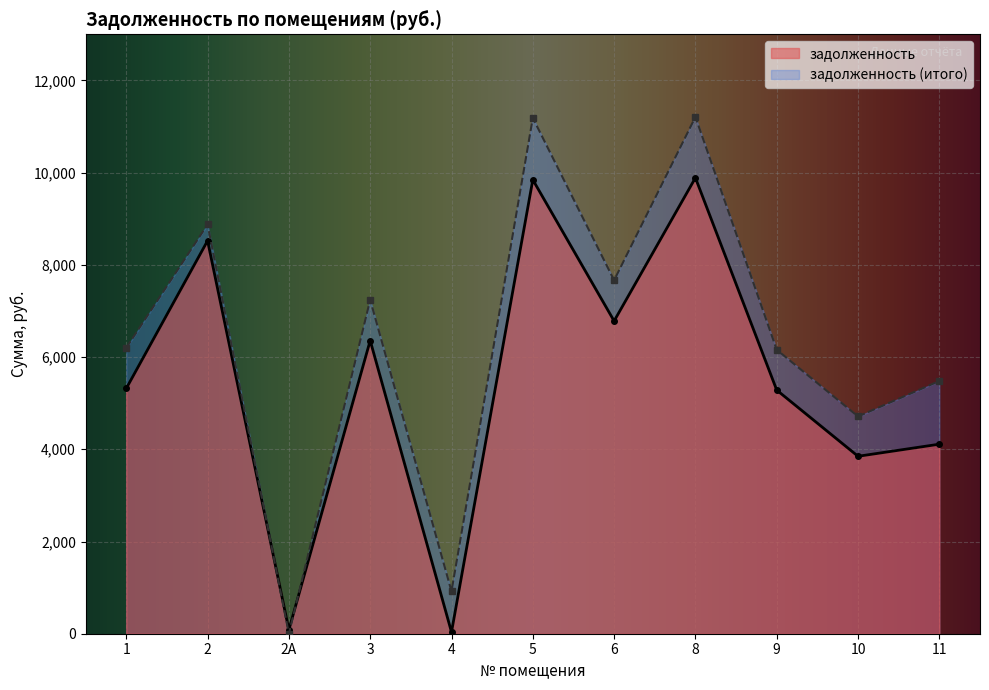

Reading left to right, list all the values displayed in this chart.

задолженность: 5319.5	8523.0	83.2	6358.3	36.0	9845.2	6782.0	9887.4	5283.3	3848.3	4110.6
задолженность (итого): 6200.9	8876.0	0.0	7241.7	919.3	11186.8	7665.3	11207.5	6158.9	4712.1	5481.4